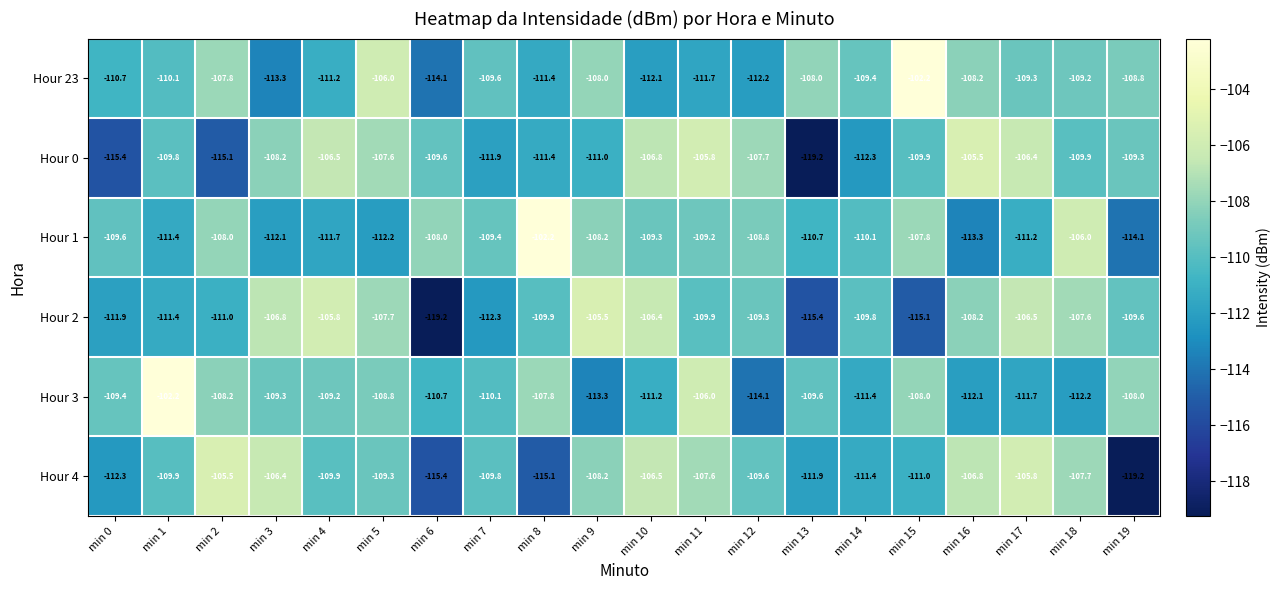

What is the spread (max minus min) of values at min 8?

12.9